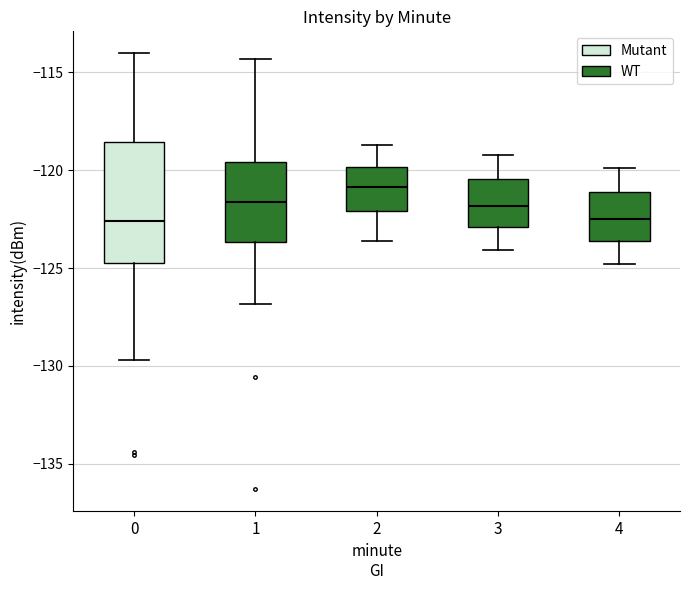

Reading left to right, read every box against the y-axis: the position of its median line, the range the box covers, and the ends of its whiskers. The values are not printed on the chart, so give them approximately, as read against the axis.

0: median -122.5, box -124.5 to -118.5, whiskers -129.5 to -114.0
1: median -121.5, box -123.5 to -119.5, whiskers -127.0 to -114.5
2: median -121.0, box -122.0 to -120.0, whiskers -123.5 to -118.5
3: median -122.0, box -123.0 to -120.5, whiskers -124.0 to -119.0
4: median -122.5, box -123.5 to -121.0, whiskers -125.0 to -120.0